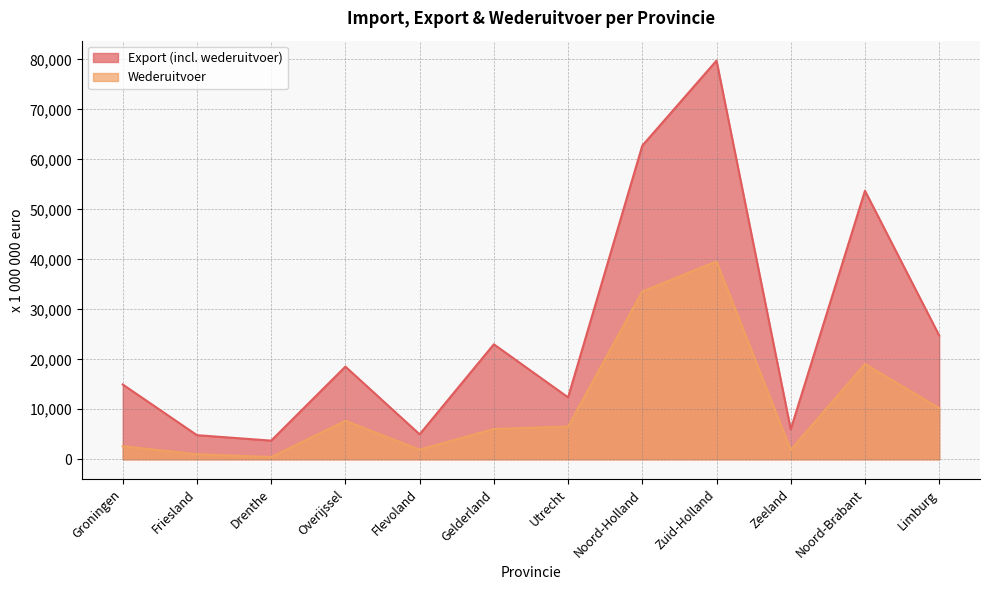

The Export (incl. wederuitvoer) series shows 62741 at Noord-Holland. True or false?

True